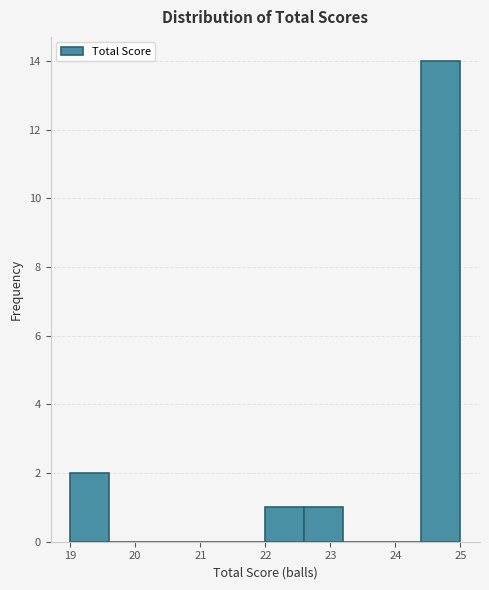

How tall is the bar that spans 22.6 to 23.2 on the x-axis? The values are not printed on the chart, so give them approximately, as read against the axis.

1